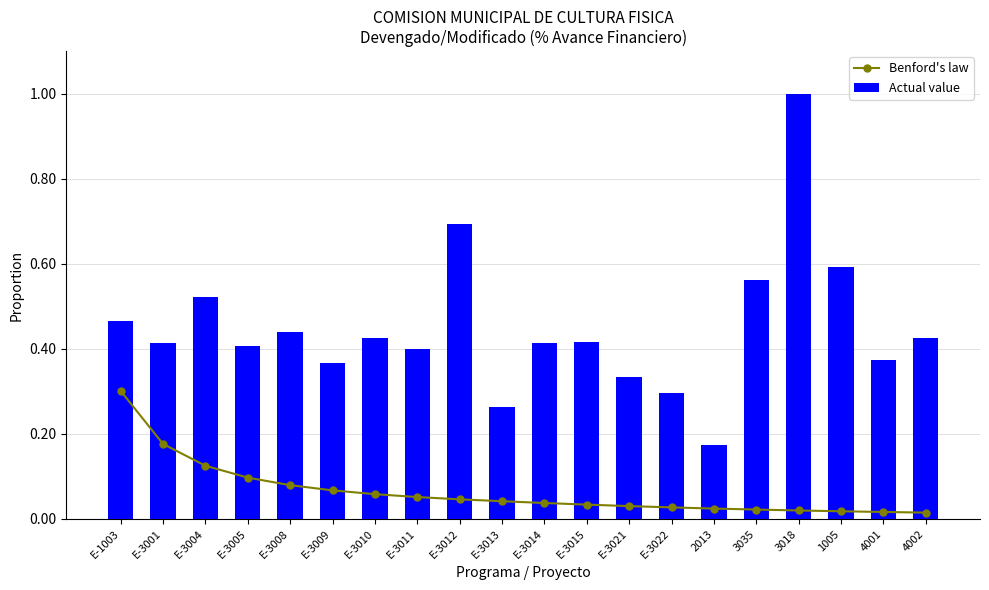

At which label does Benford's law reach its minimum?

4002